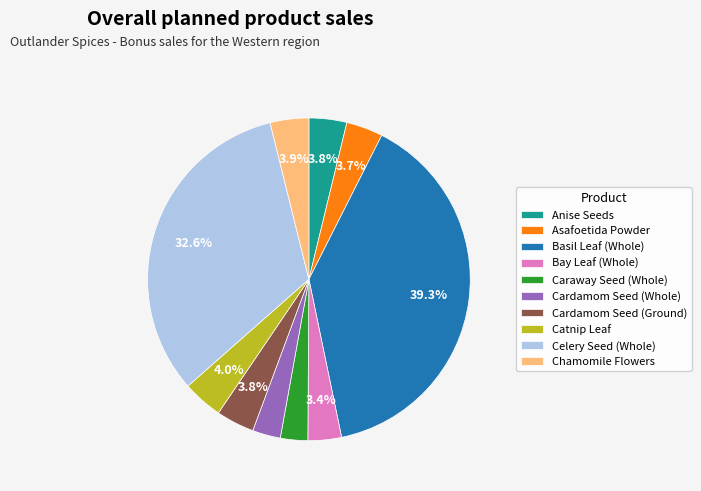

How many slices are in this pie chart?

10